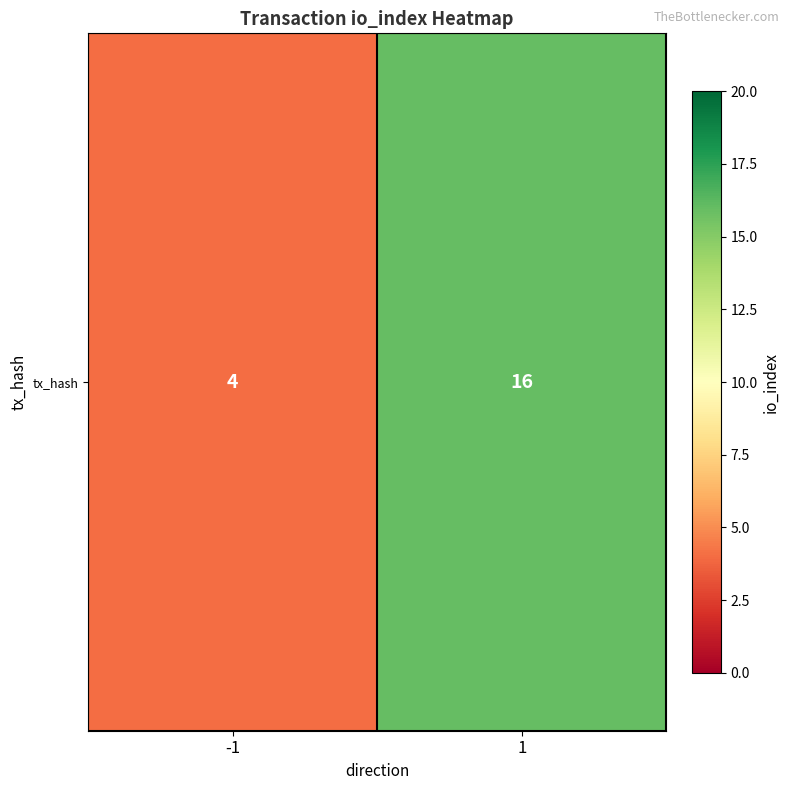

What is the greatest value displayed?

16